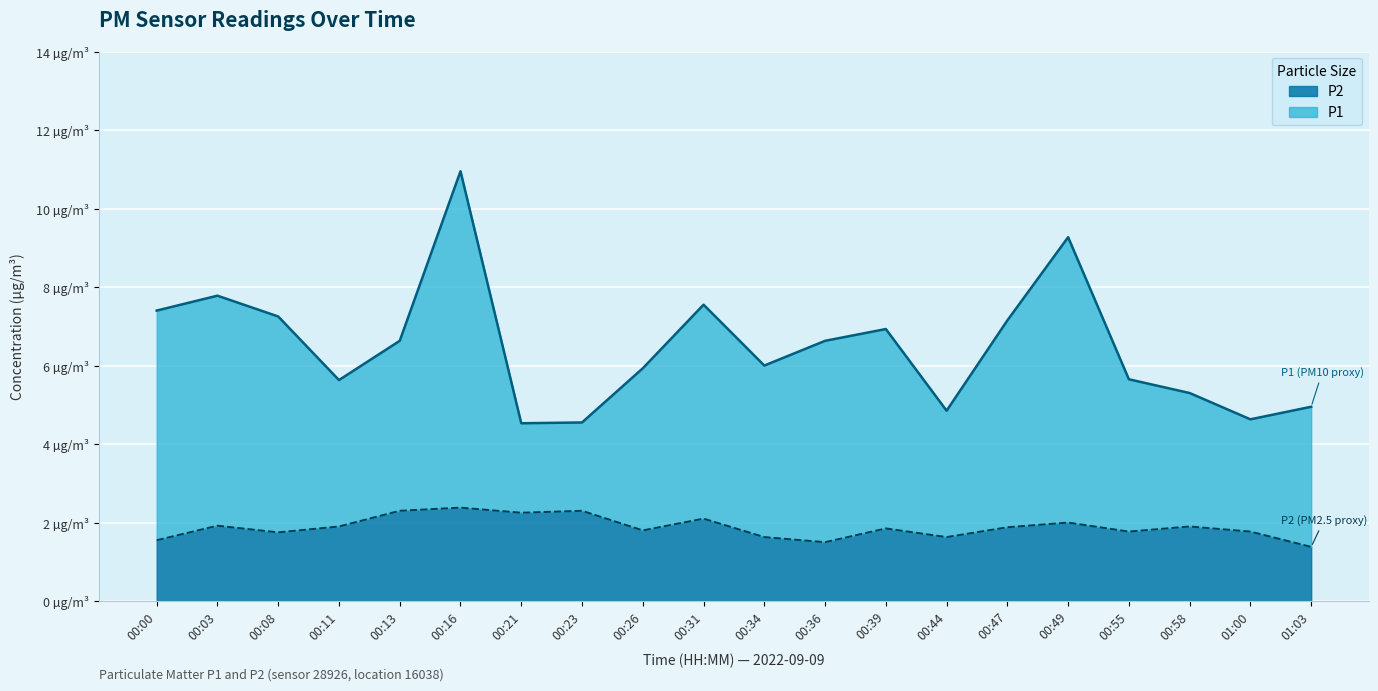

At 01:00, list the series in order from largest to smallest.

P1, P2